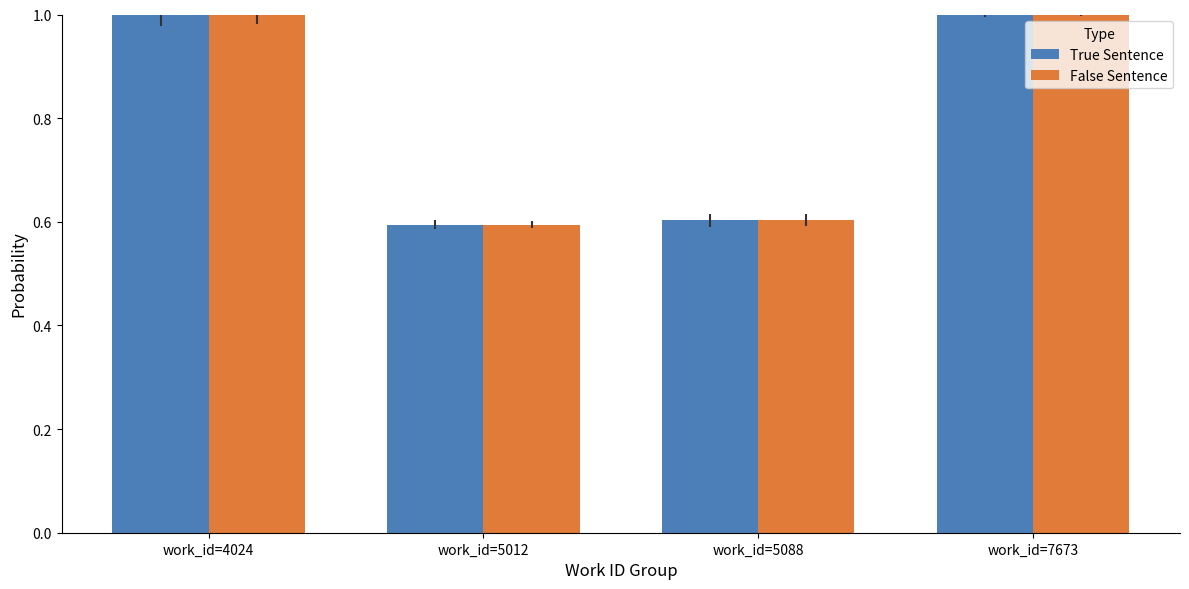

Read the False Sentence value at work_id=5088.

0.6